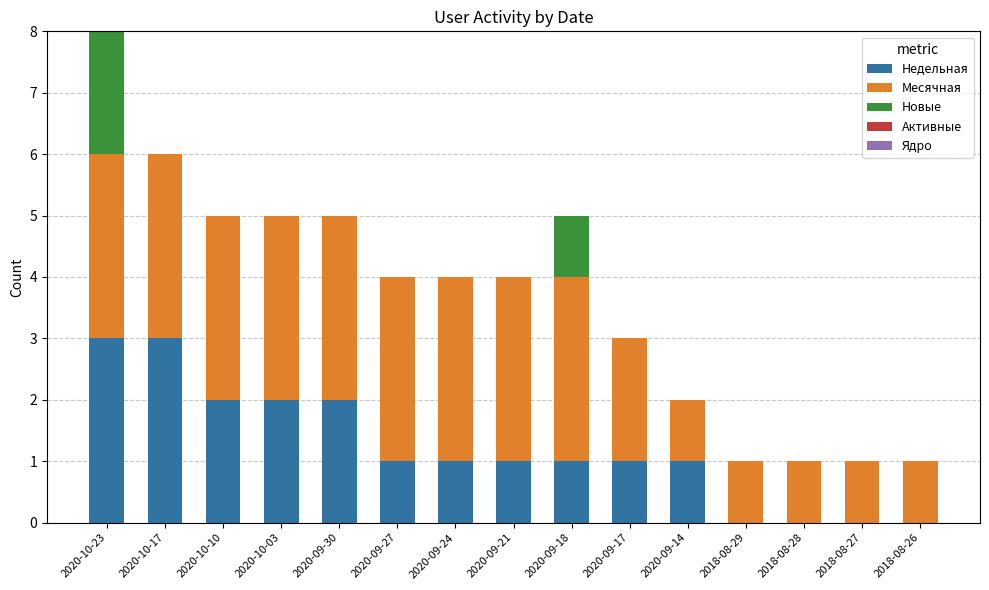

Is it true that Недельная equals 2 at 2020-09-14?

False